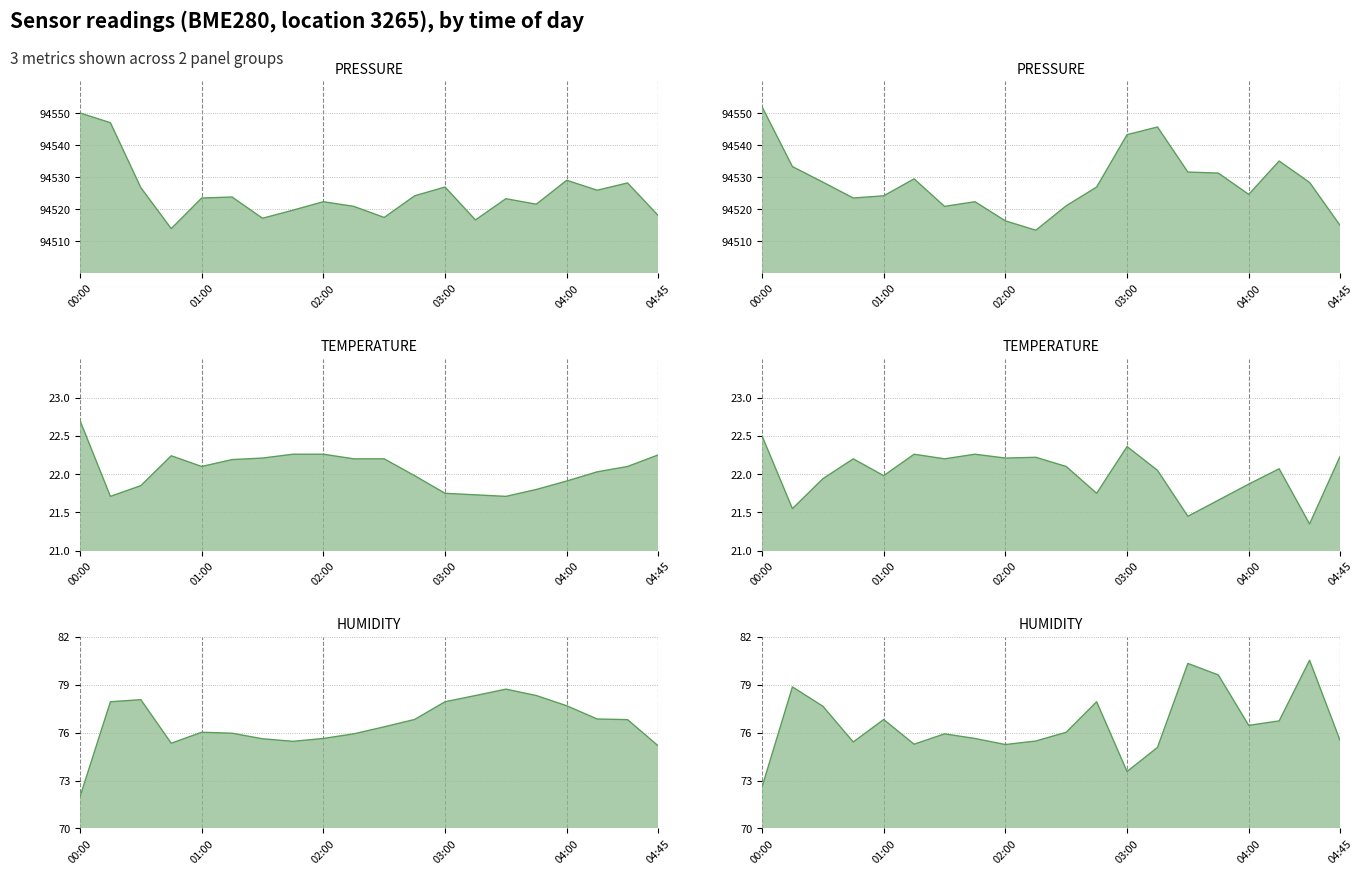

Is it true that temperature equals 22.2 at 04:45?

True